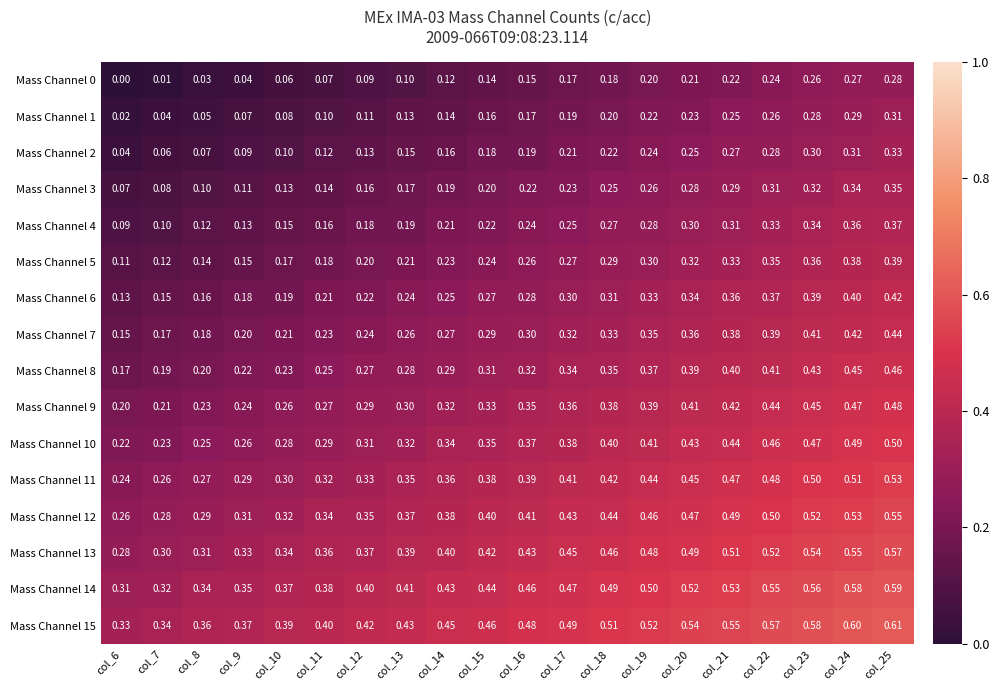

Is the value of Mass Channel 10 at col_9 greater than the value of Mass Channel 13 at col_22?

No